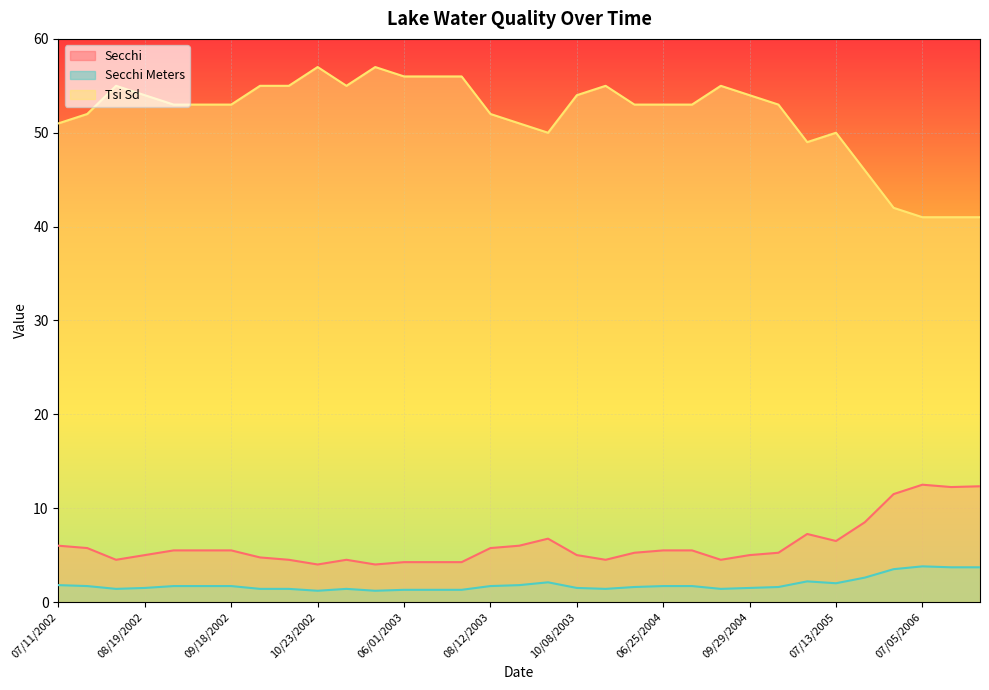

True or false: Secchi Meters and Secchi cross at least once.

False